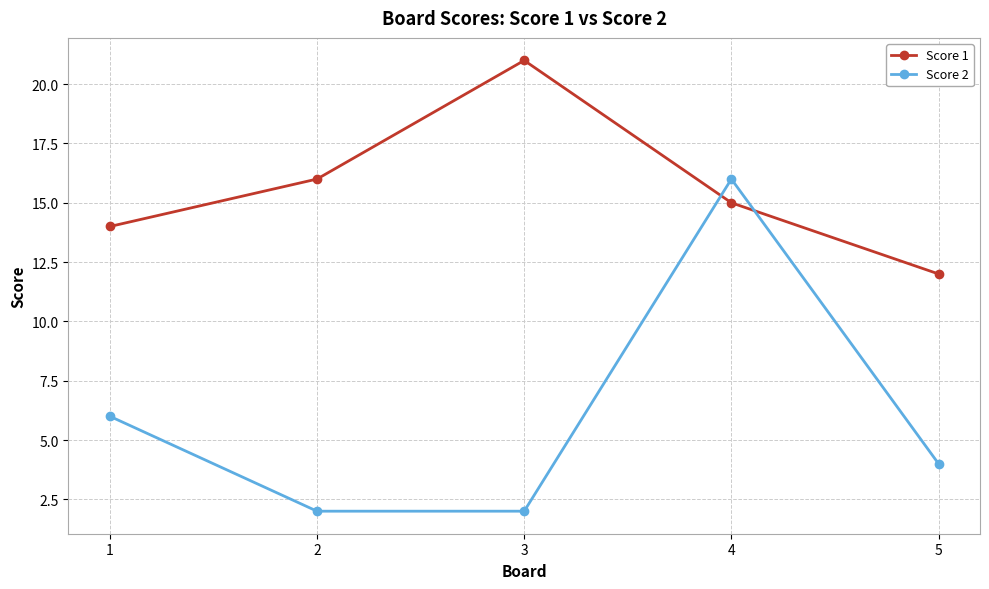

At 5, list the series in order from largest to smallest.

Score 1, Score 2